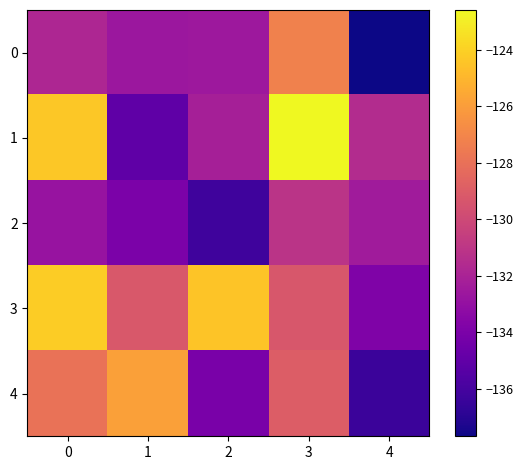

At 3, list the series in order from largest to smallest.

1, 0, 4, 3, 2